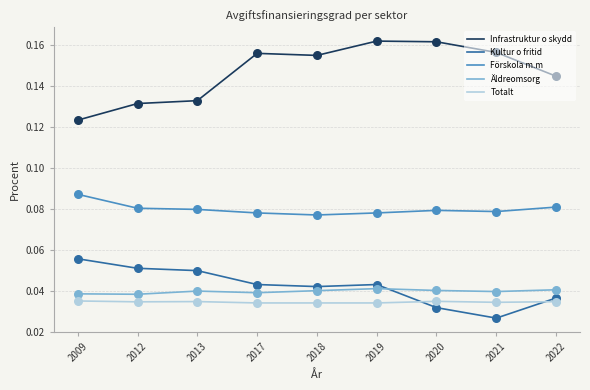

What are all the series names shown in the legend?

Infrastruktur o skydd, Kultur o fritid, Förskola m.m, Äldreomsorg, Totalt